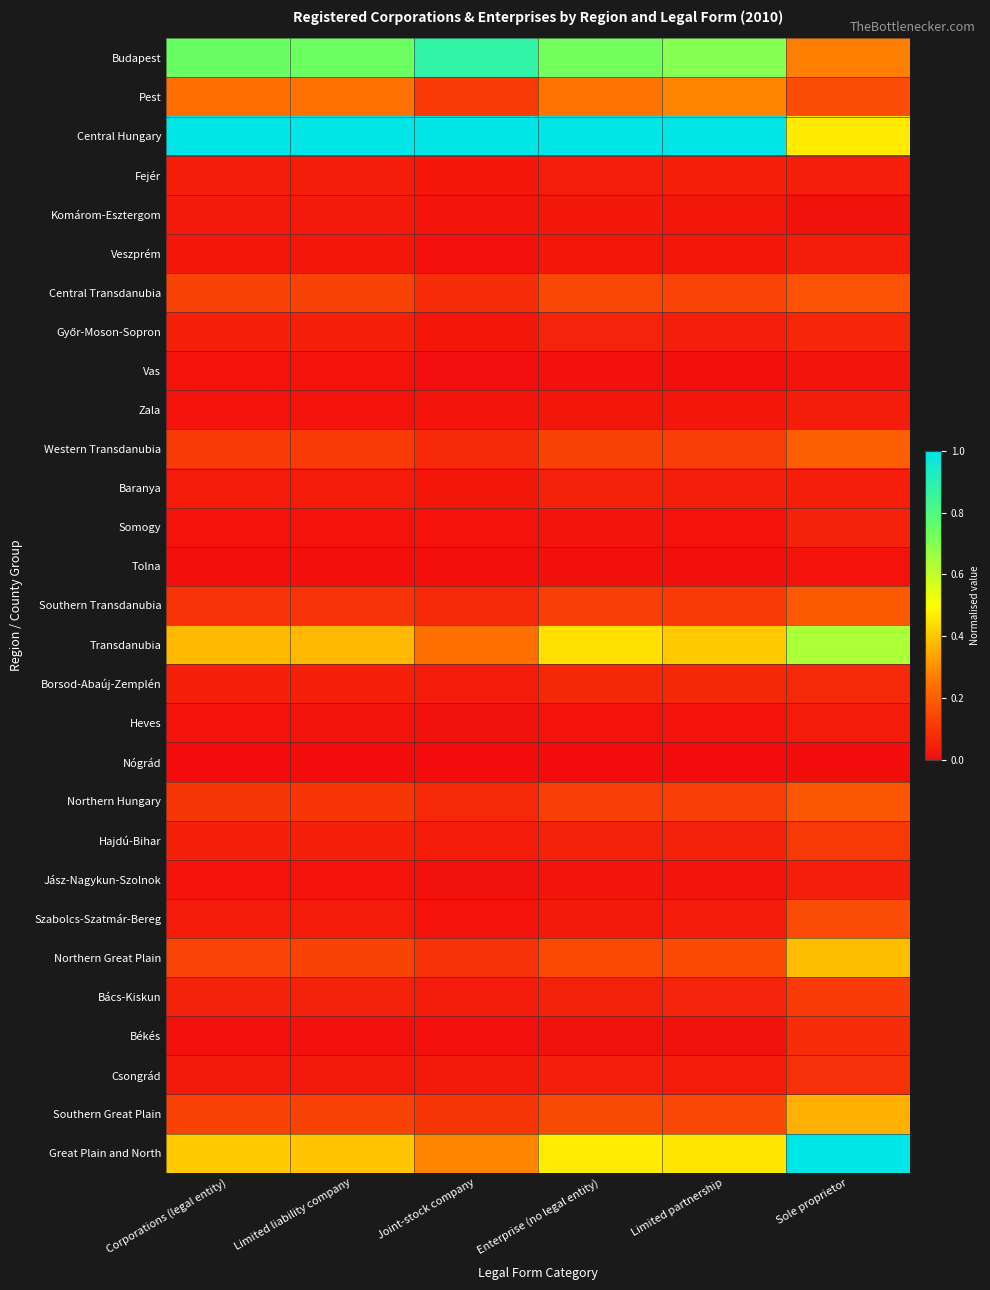

At which category is the sum across all series the highest?

Sole proprietor